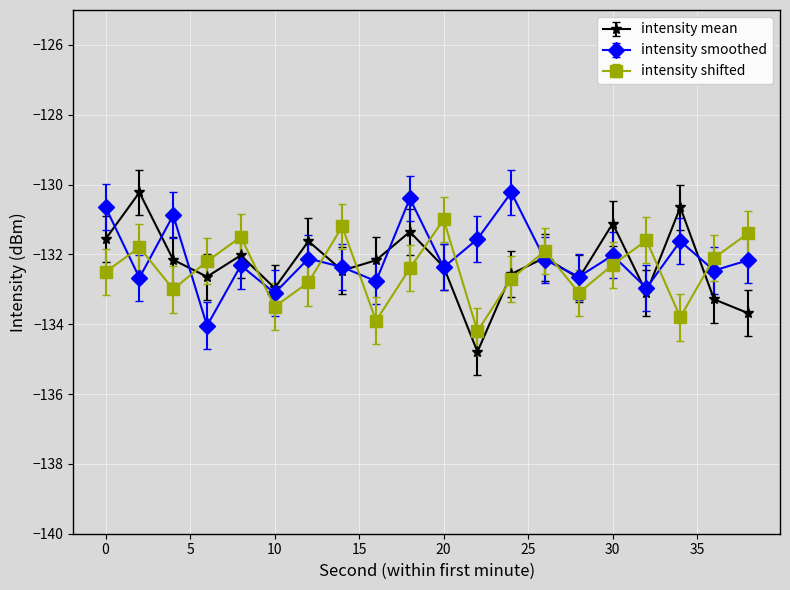

How many interior local peaks does the intensity mean series have?

7